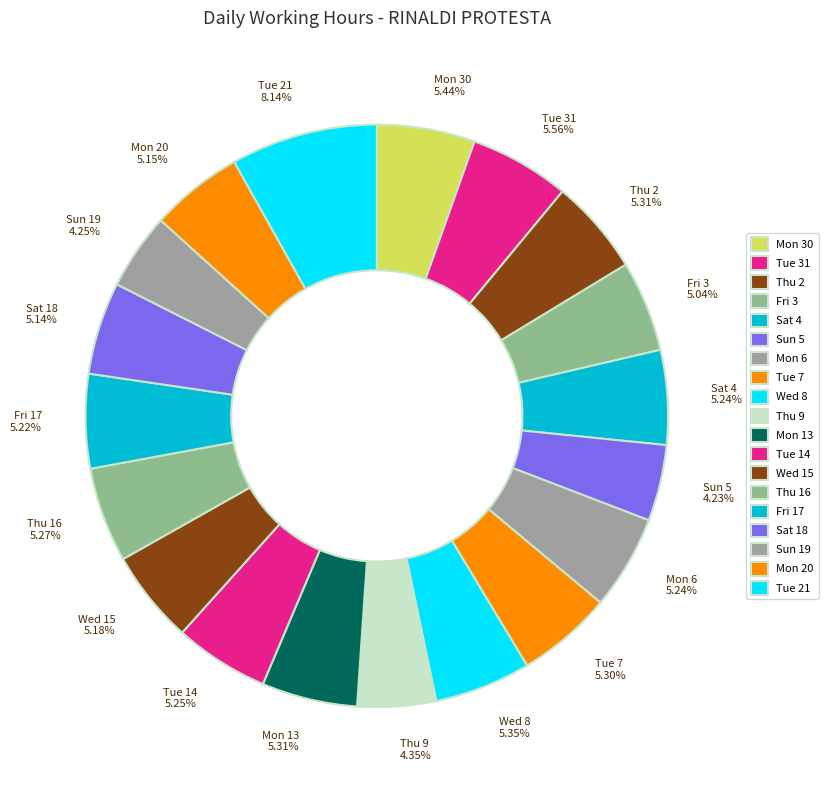

What percentage is the Sat 18 slice, to the nearest percent?

5%